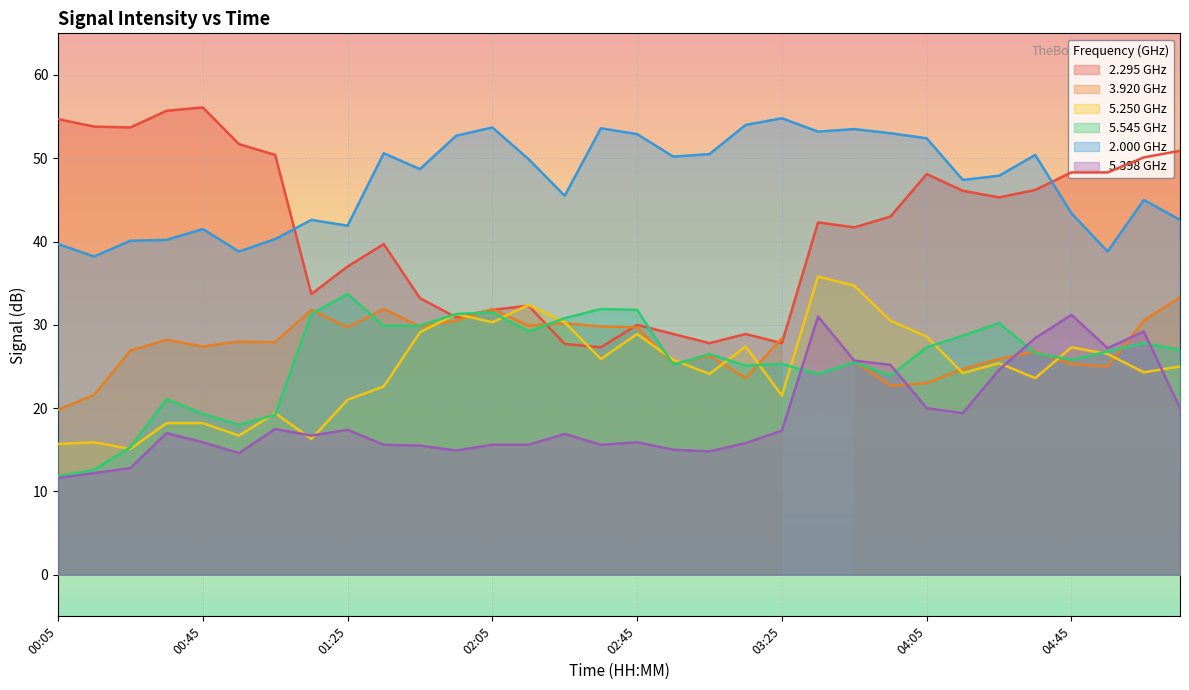

True or false: 2.000 has more than 0 interior local peaks.

True